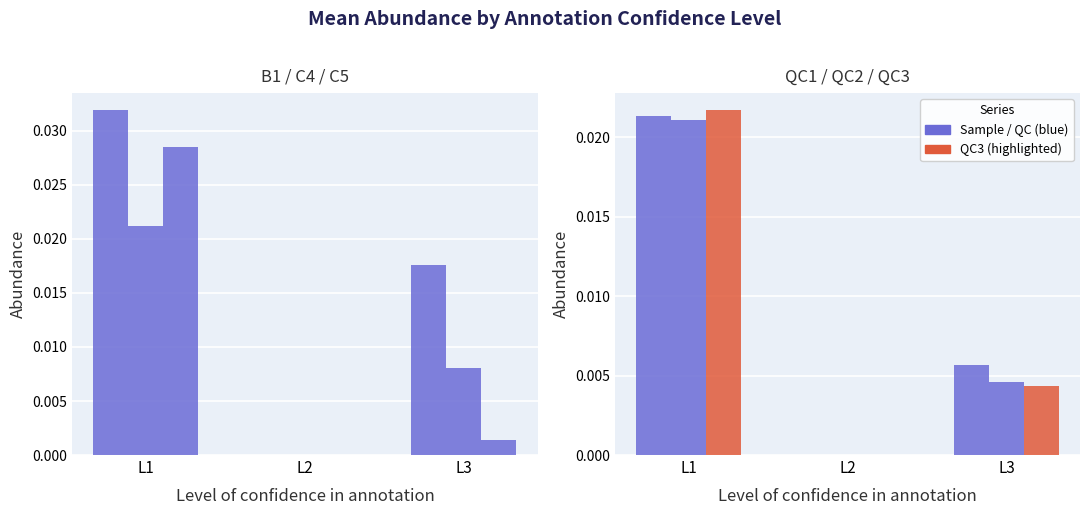

Is it true that QC2 equals -0.0 at L2?

False